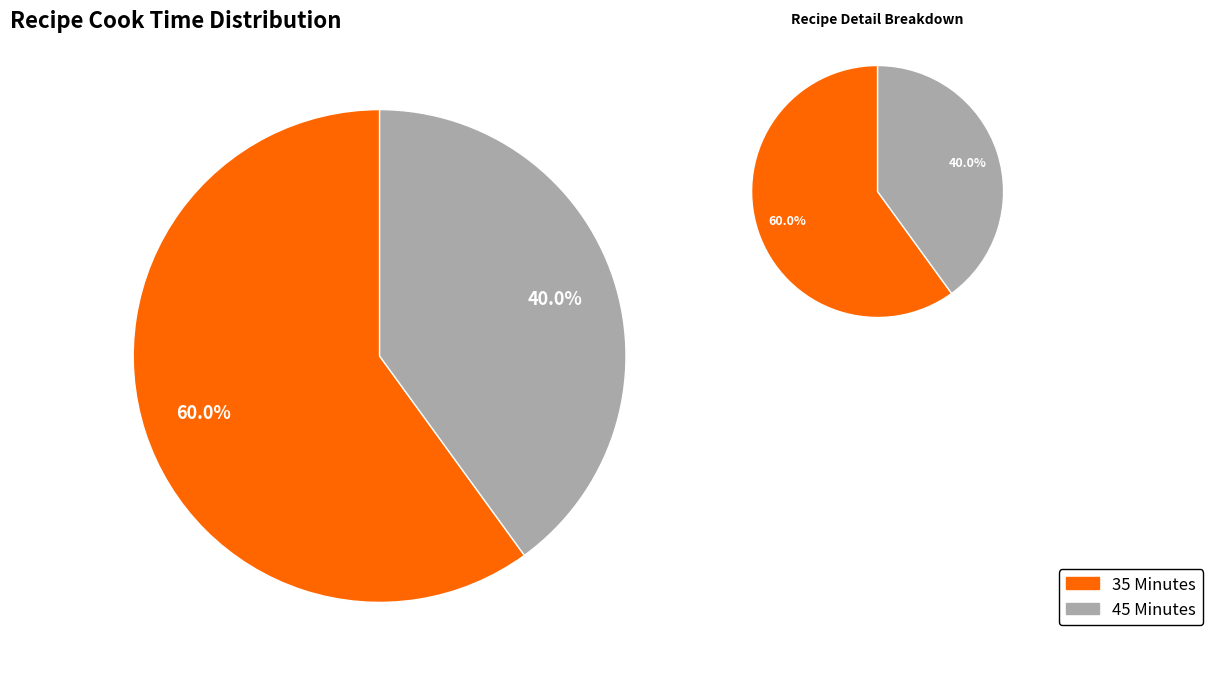

What is the ratio of the value at 35 Minutes to the value at 45 Minutes?

1.5